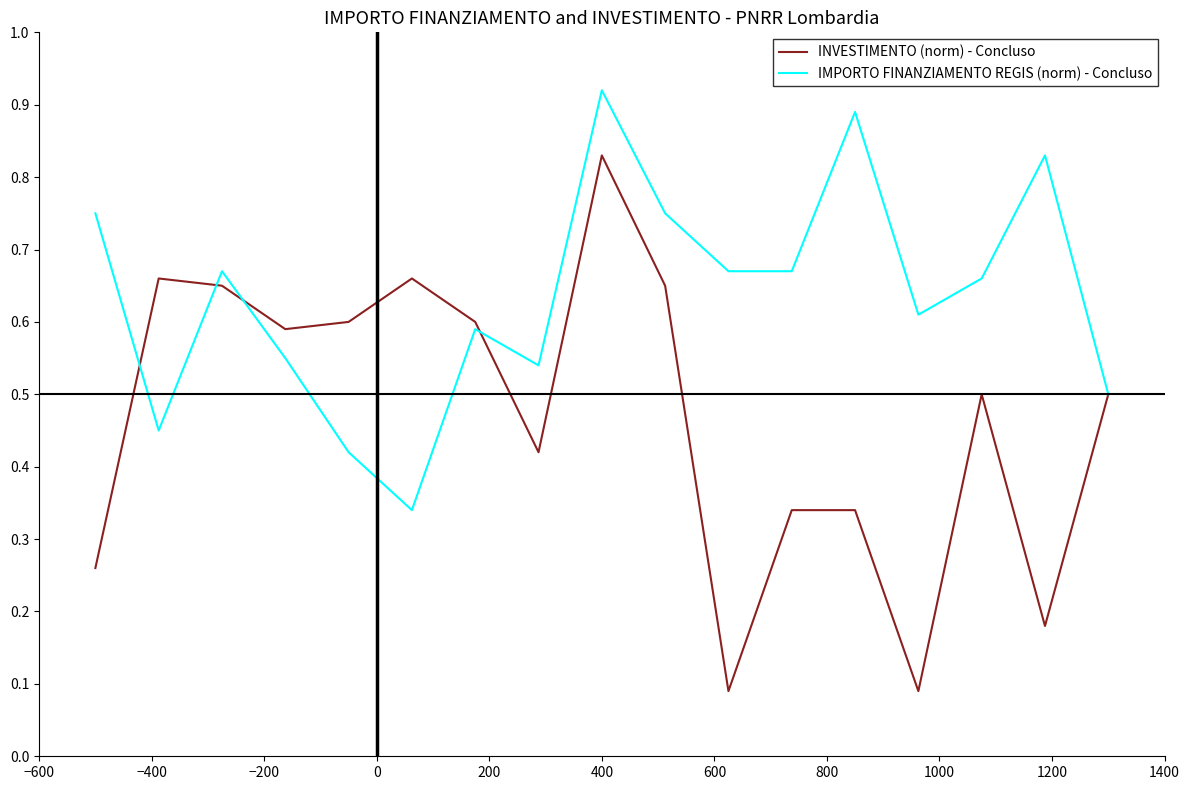

True or false: IMPORTO FINANZIAMENTO REGIS (norm) - Concluso and INVESTIMENTO (norm) - Concluso cross at least once.

True